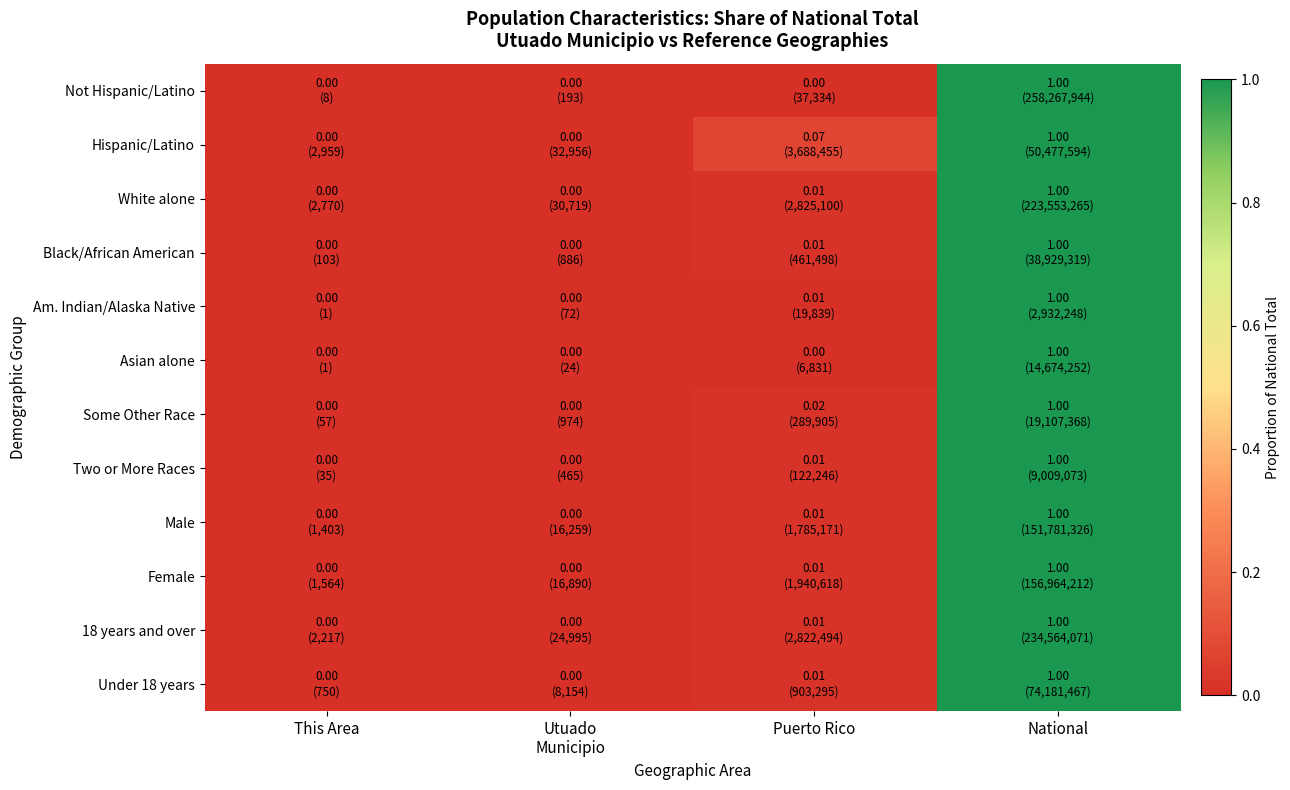

At how many categories does at least one series exceed 0?

4